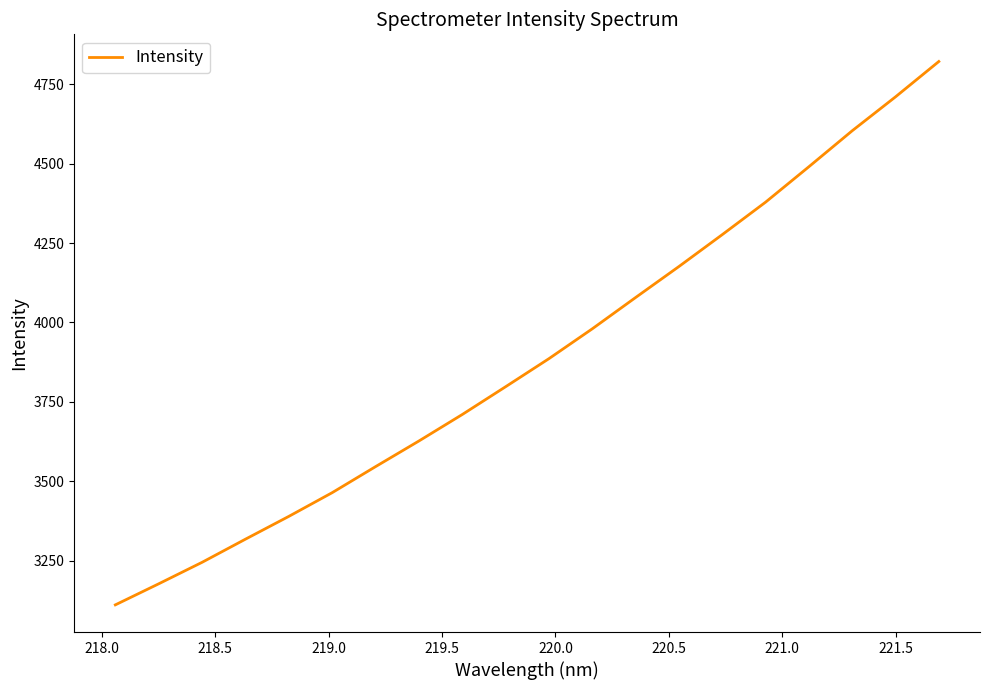

What is the minimum value shown in the chart?

3111.7